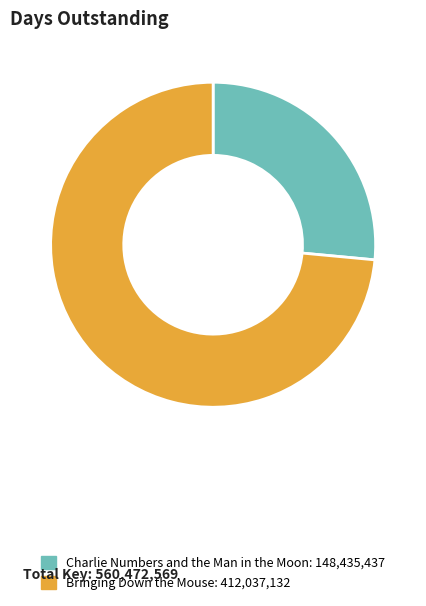

What is the smallest slice in the pie chart?

Charlie Numbers and the Man in the Moon